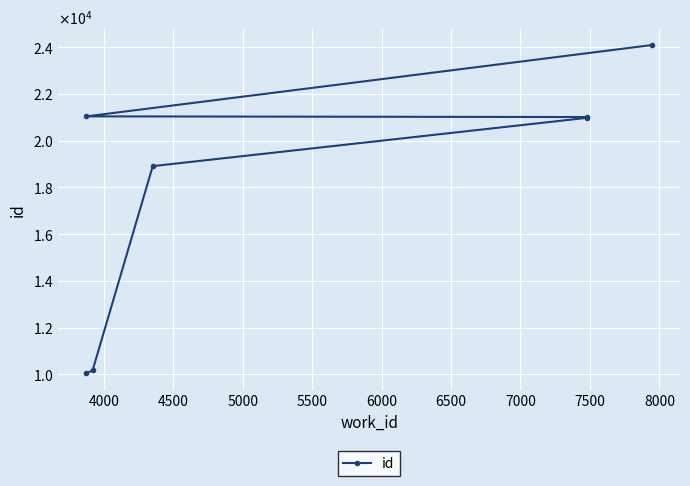

Count the number of data series in this chart.

1